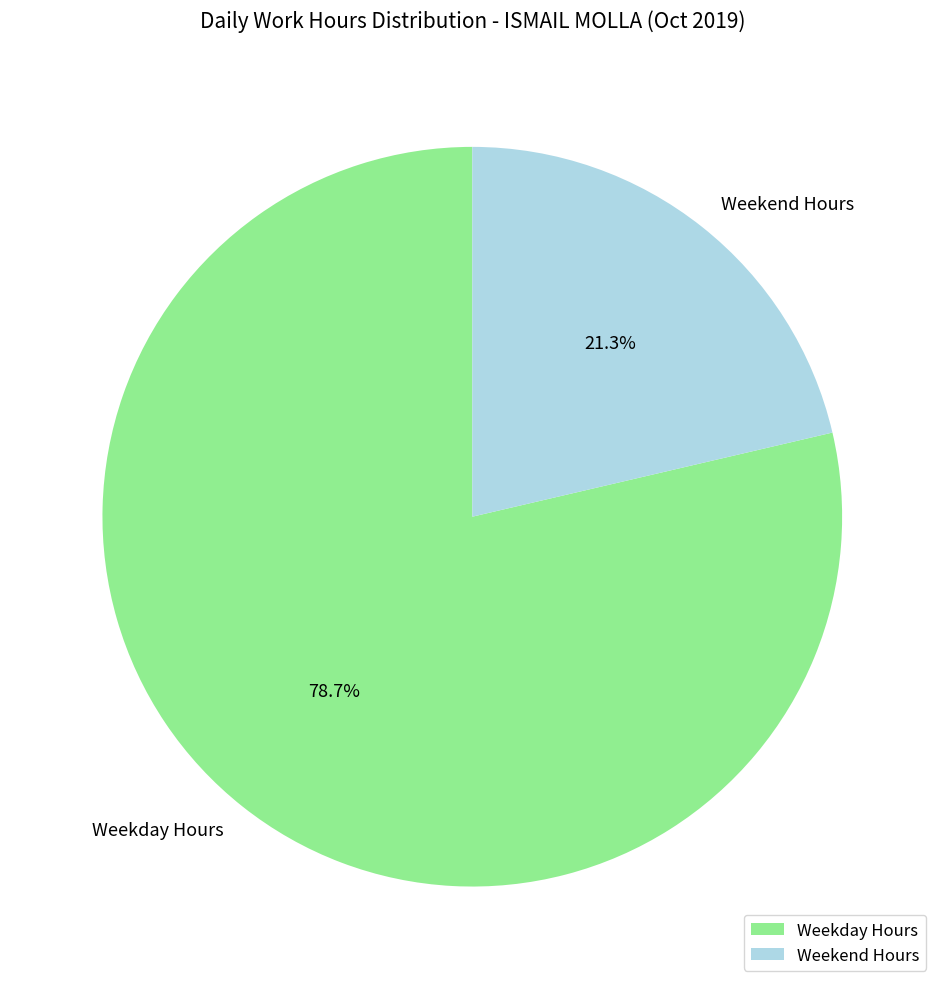

Combined, do Weekend Hours and Weekday Hours account for over 50%?

Yes